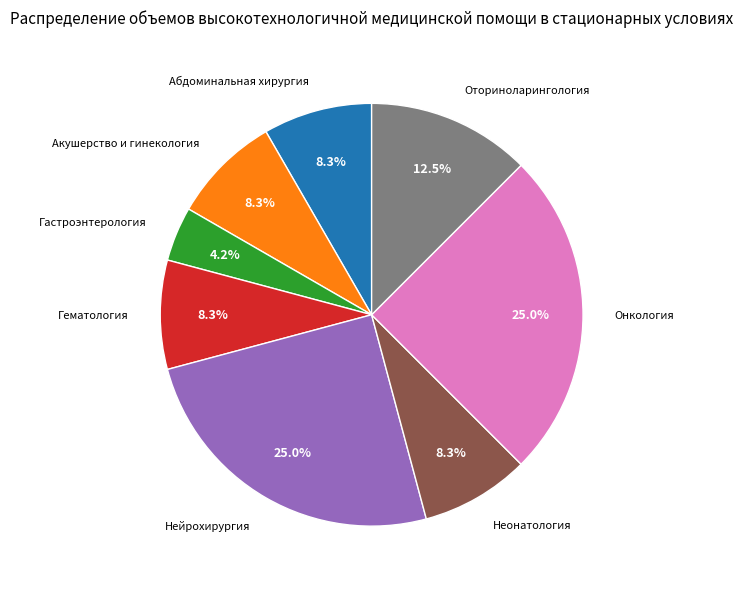

Does any single category account for the majority?

No